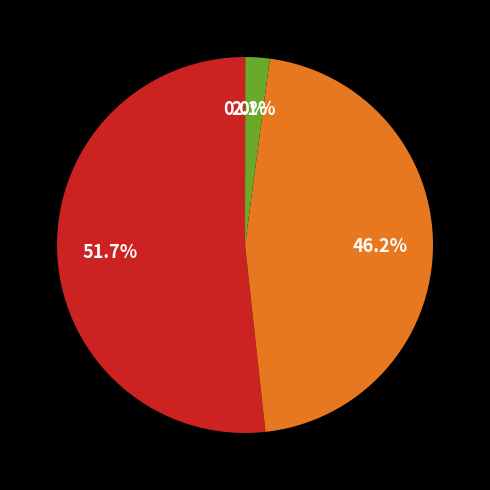

Is there any slice that represents more than half of the pie?

Yes